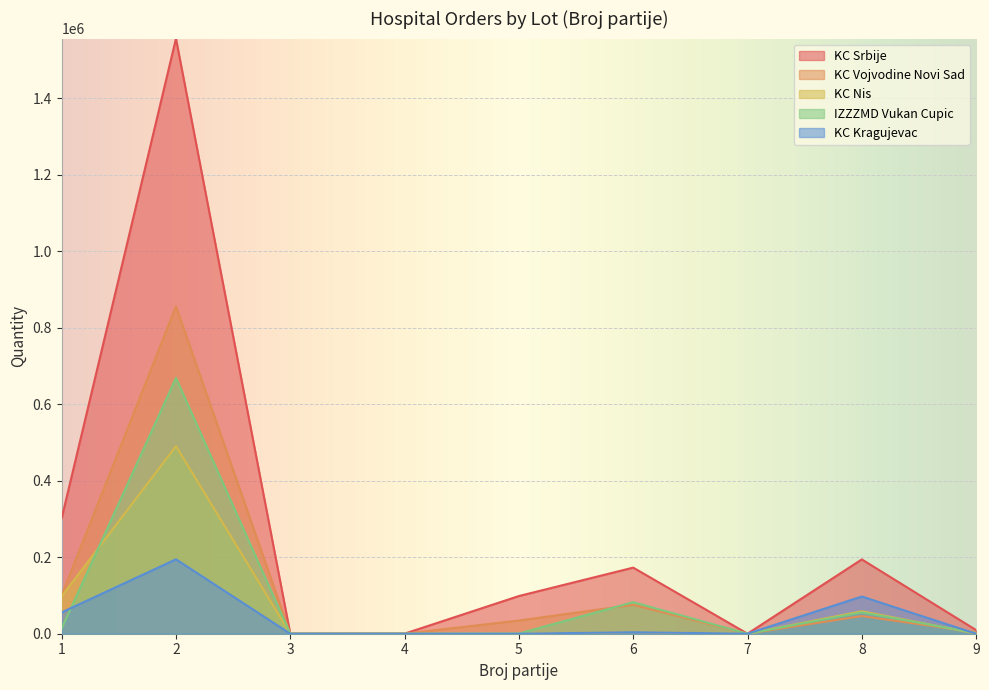

What are all the series names shown in the legend?

KC Srbije, KC Vojvodine Novi Sad, KC Nis, IZZZMD Vukan Cupic, KC Kragujevac